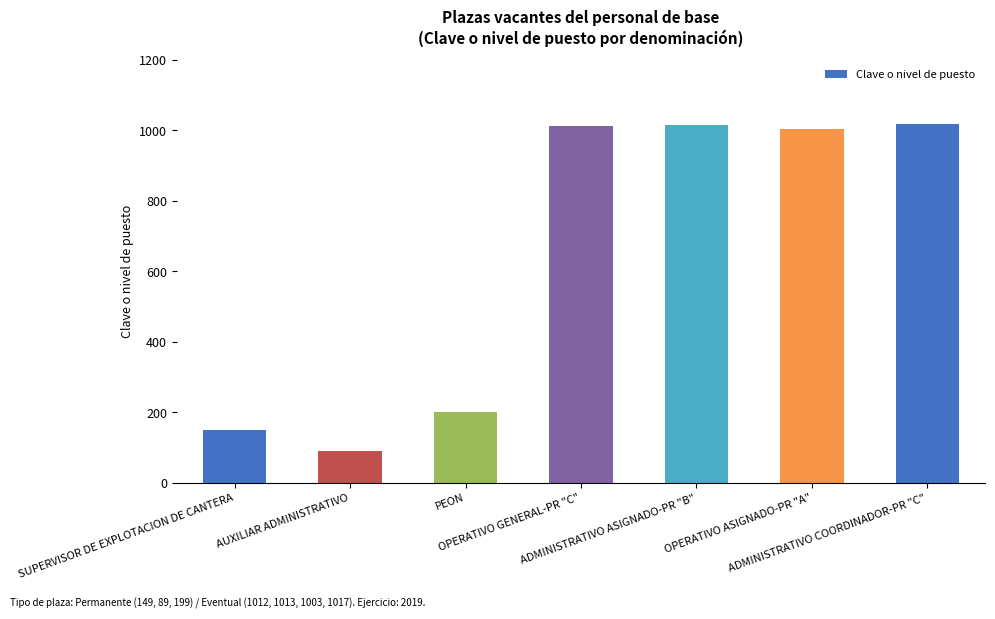

What is the value of the 7th bar from the left?

1017